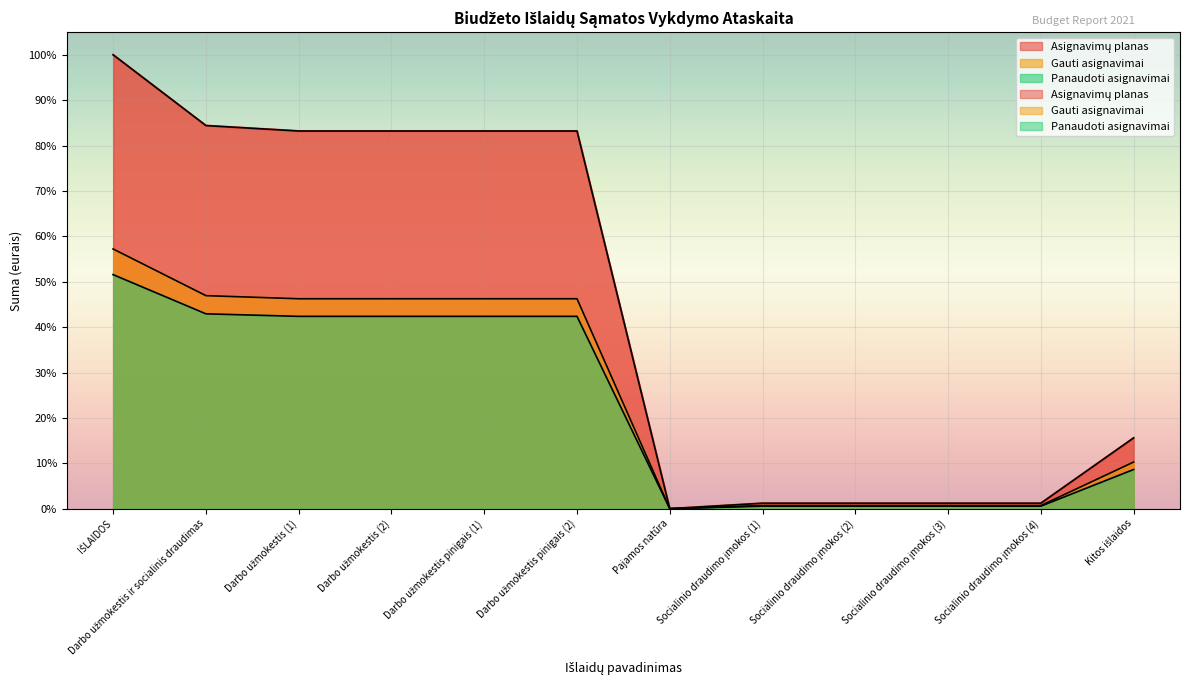

Rank the categories by Panaudoti asignavimai value from lowest to highest.

Pajamos natūra, Socialinio draudimo įmokos (1), Socialinio draudimo įmokos (2), Socialinio draudimo įmokos (3), Socialinio draudimo įmokos (4), Kitos išlaidos, Darbo užmokestis (1), Darbo užmokestis (2), Darbo užmokestis pinigais (1), Darbo užmokestis pinigais (2), Darbo užmokestis ir socialinis draudimas, IŠLAIDOS